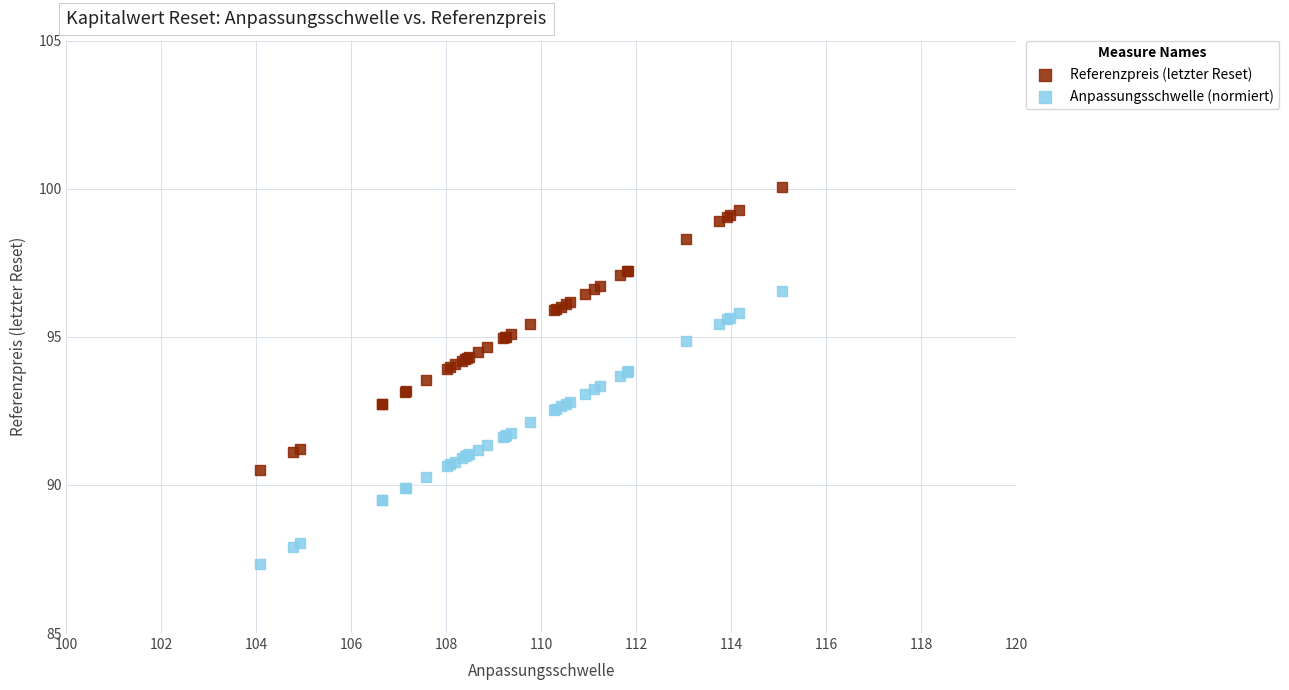

What are all the series names shown in the legend?

Referenzpreis (letzter Reset), Anpassungsschwelle (normiert)